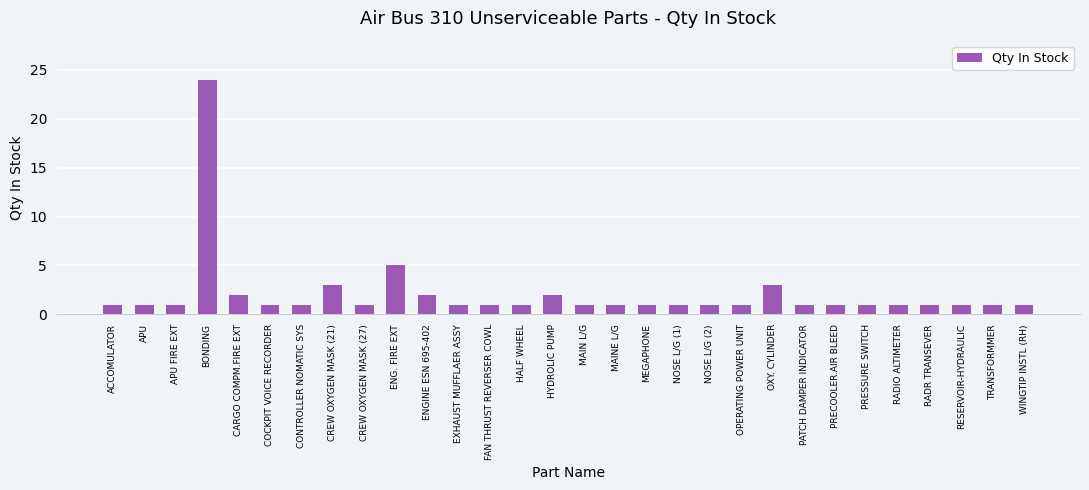

What is the maximum value shown in the chart?

24